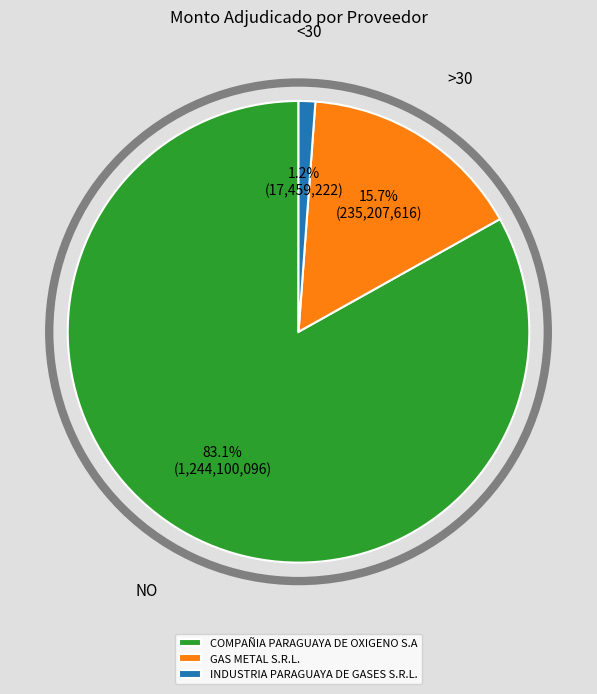

Is it true that COMPAÑIA PARAGUAYA DE OXIGENO S.A is 91% of the pie?

False